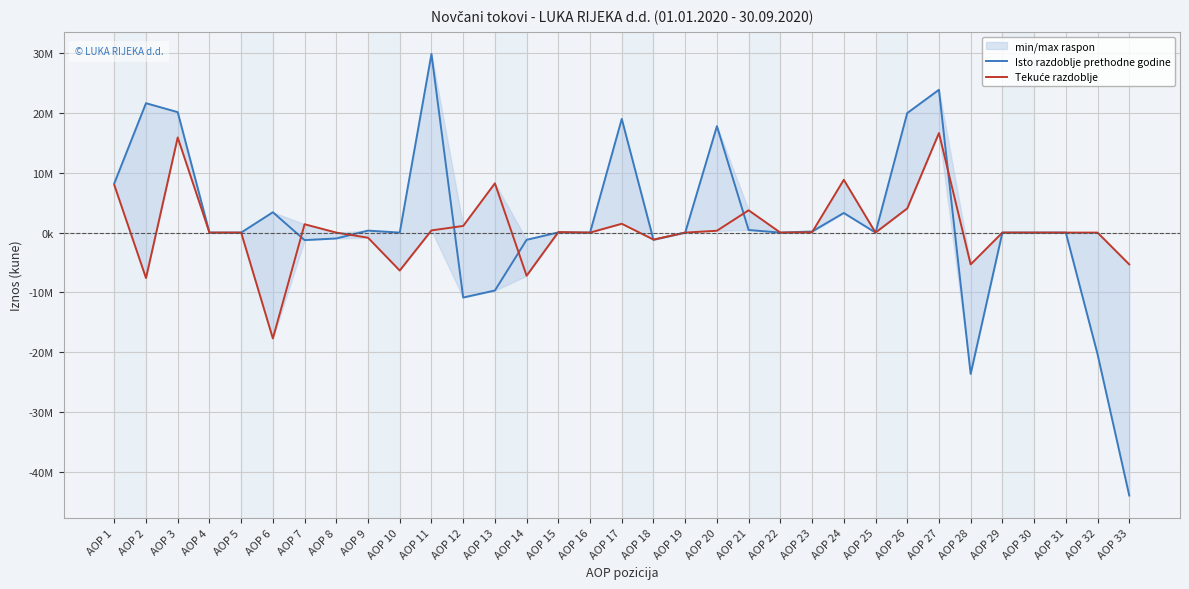

How many interior local peaks does the Isto razdoblje prethodne godine series have?

9